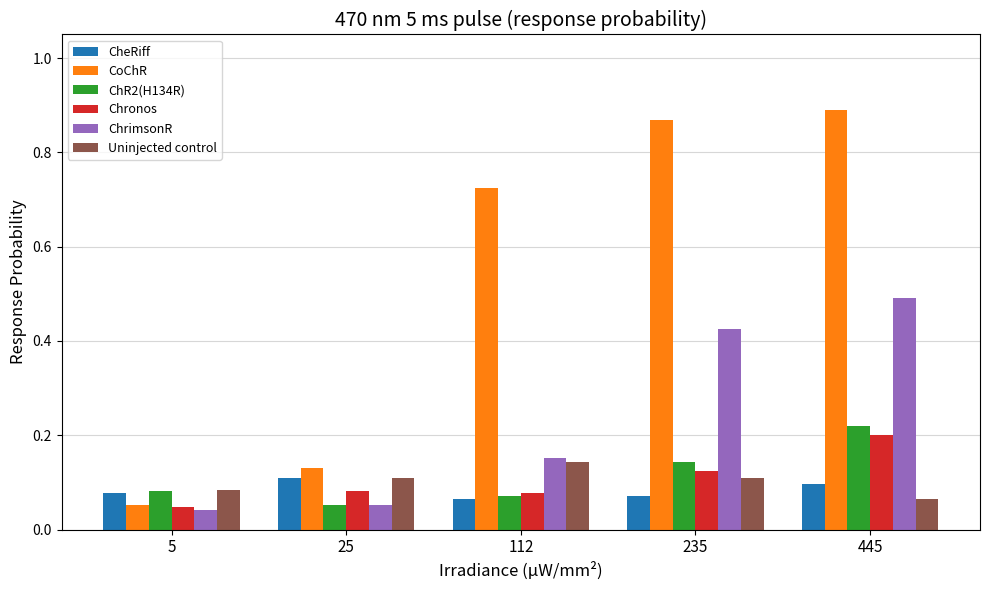

How many CheRiff values are between 0 and 1?

5